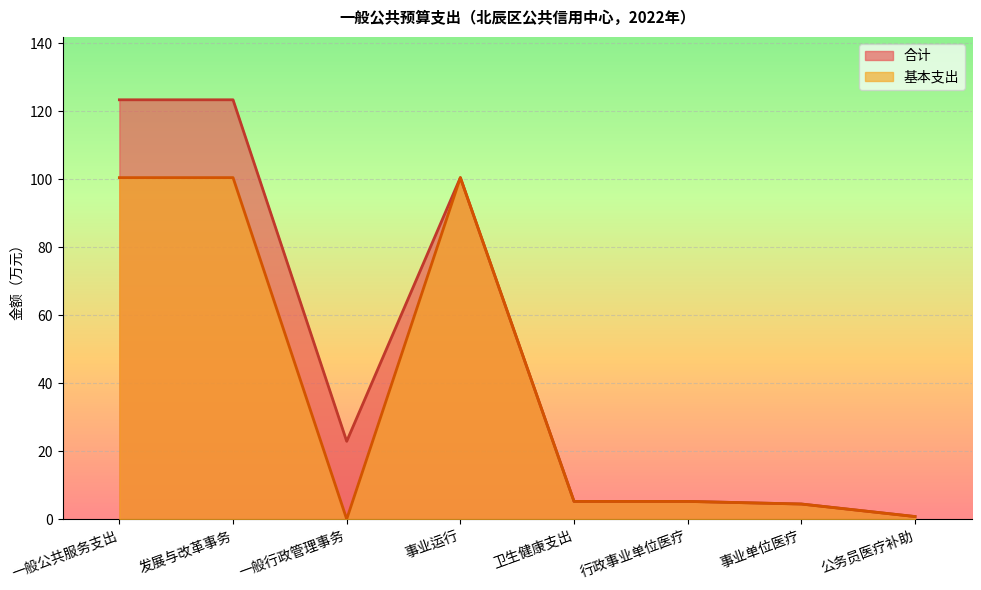

Which category has the lowest value in the 合计 series?

公务员医疗补助